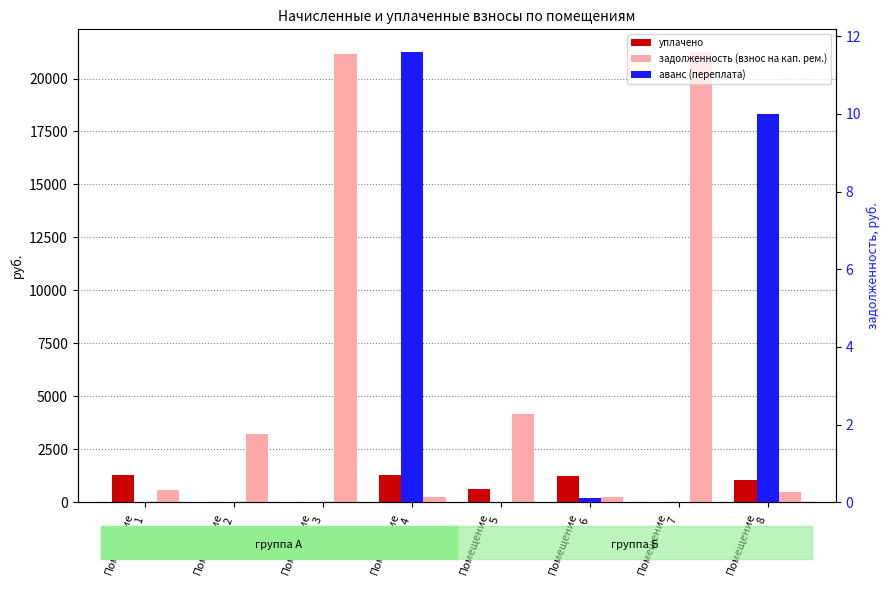

How many bars are there in each group?

3